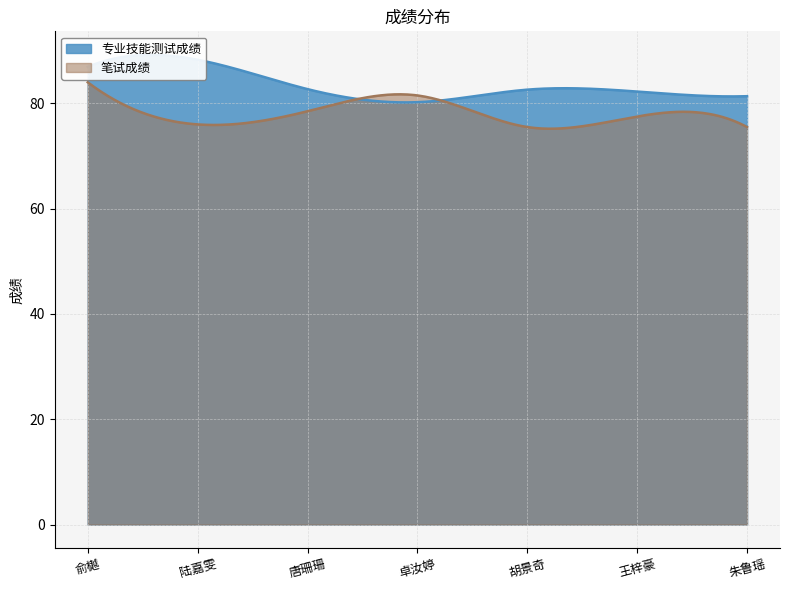

How many interior local peaks does the 笔试成绩 series have?

2